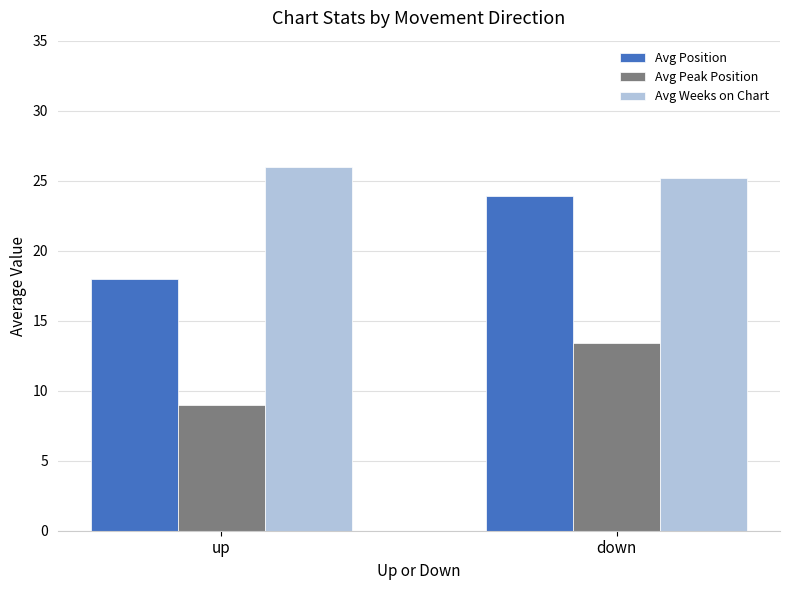

The value of Avg Peak Position at down is 13.4. True or false?

True